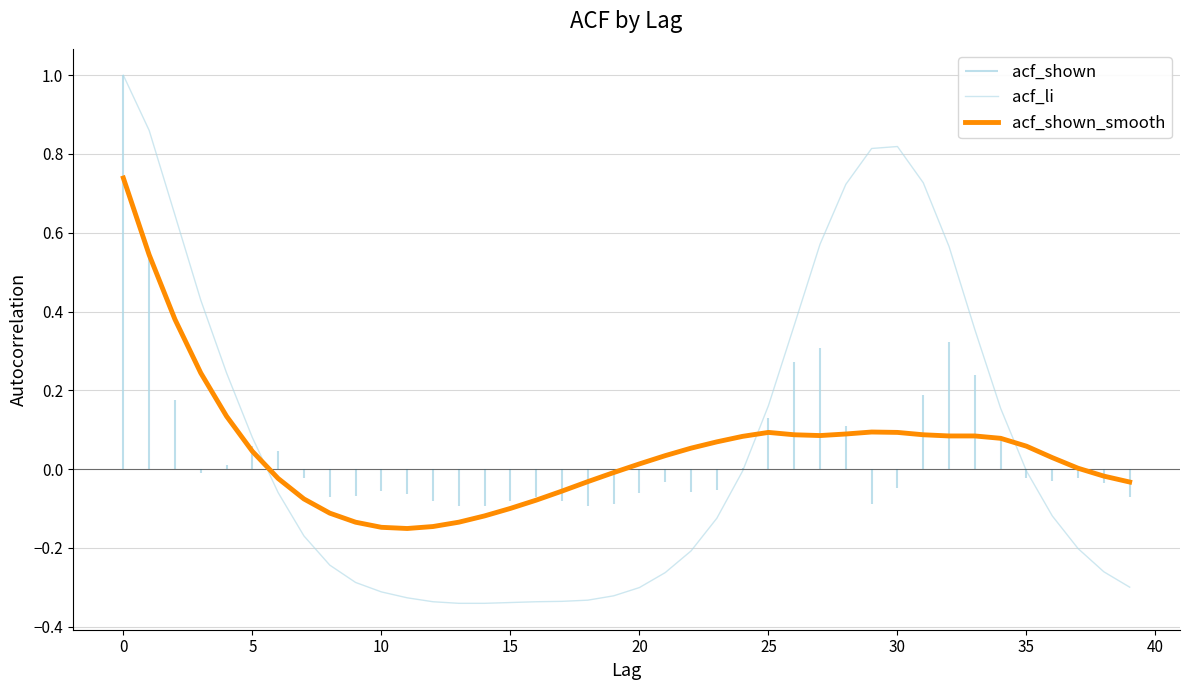

True or false: acf_shown_smooth and acf_li intersect in this chart.

True